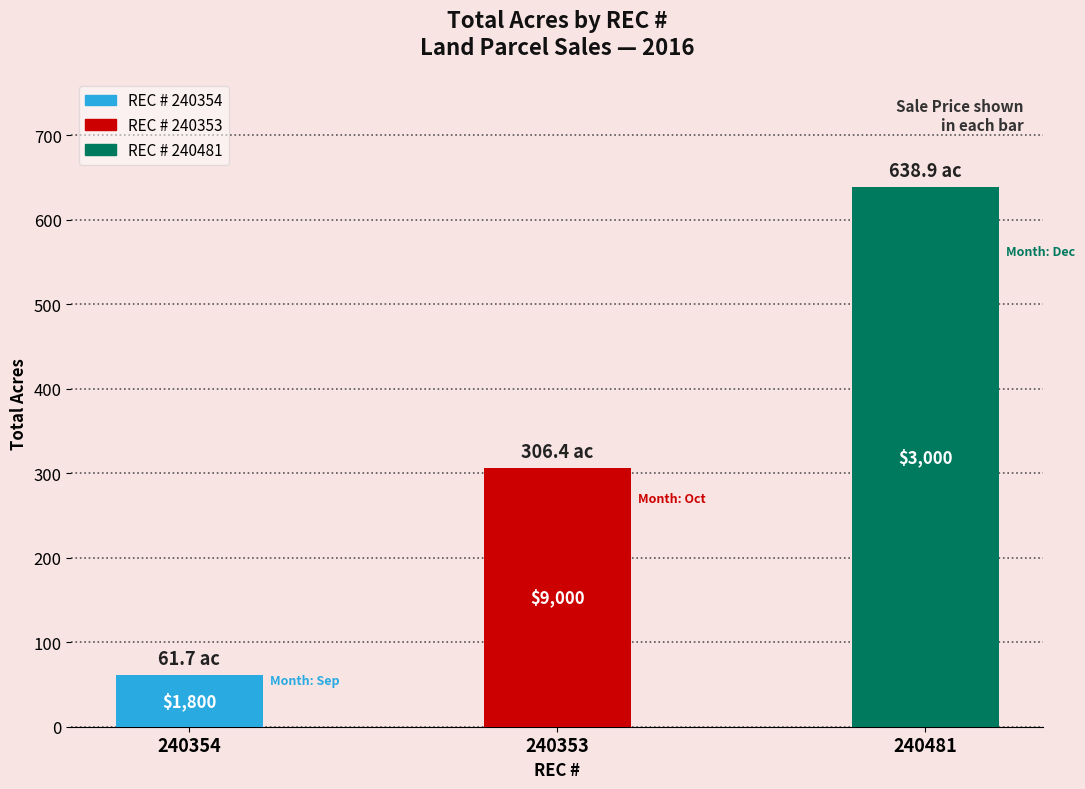

Which has a higher value, 240354 or 240353?

240353